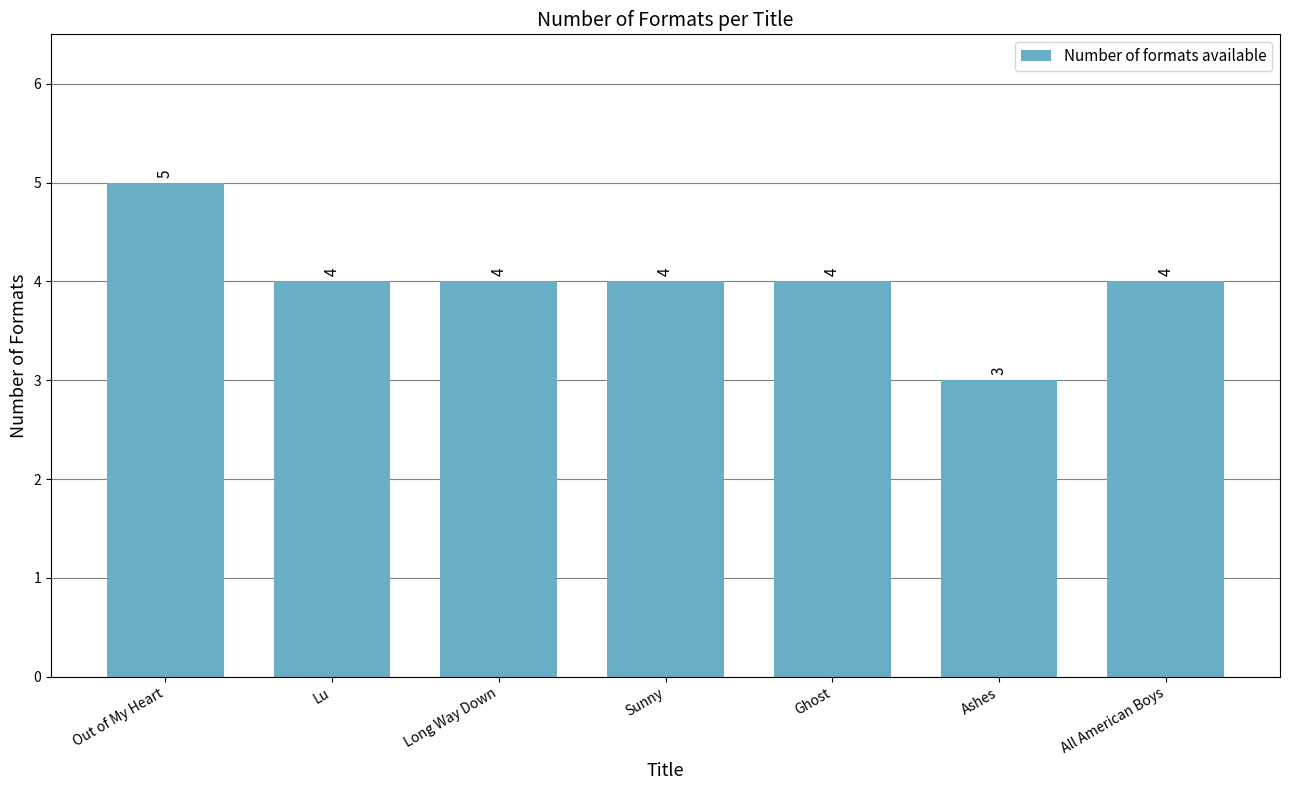

What is the maximum value shown in the chart?

5